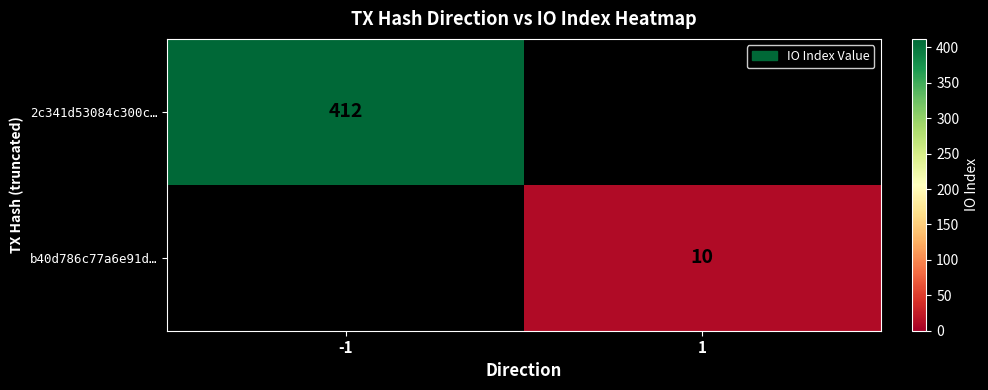

True or false: b40d786c77a6e91d… has a value of 7 at 1.

False